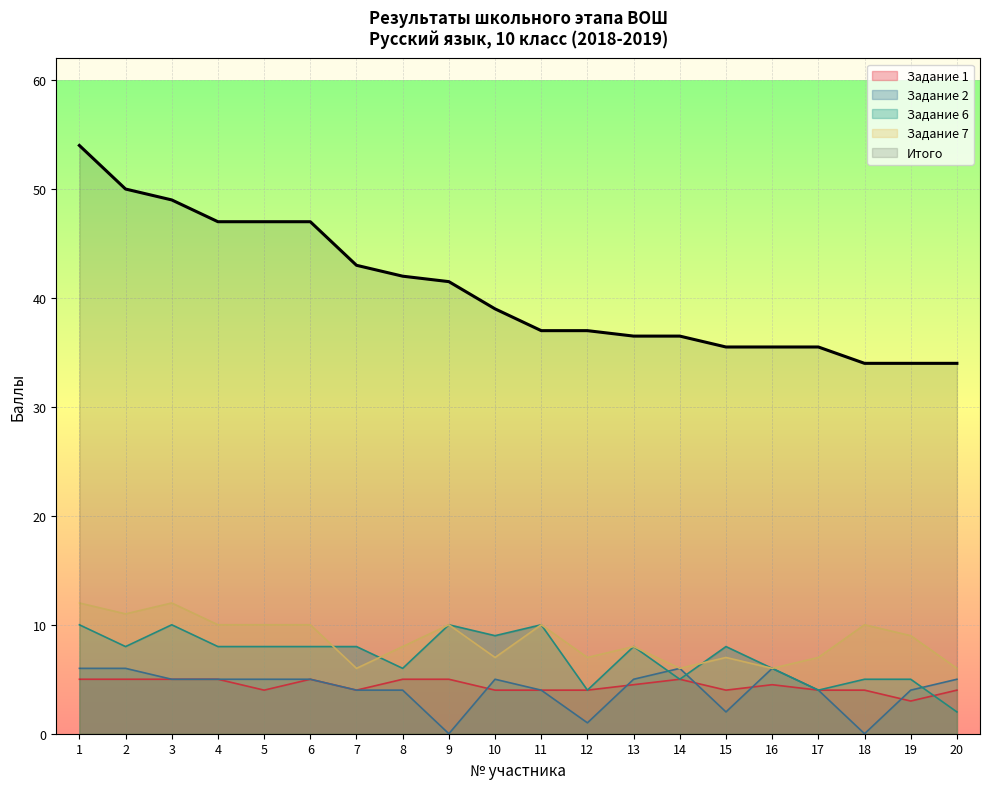

True or false: Итого has more than 1 points higher than both neighbors.

False